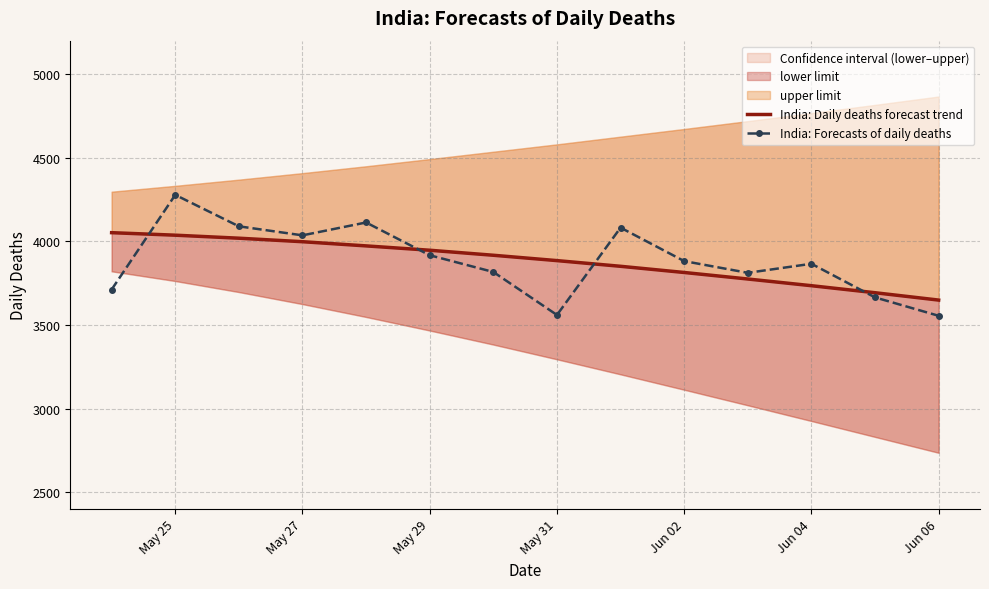

How many interior local peaks does the India: Forecasts of daily deaths series have?

4